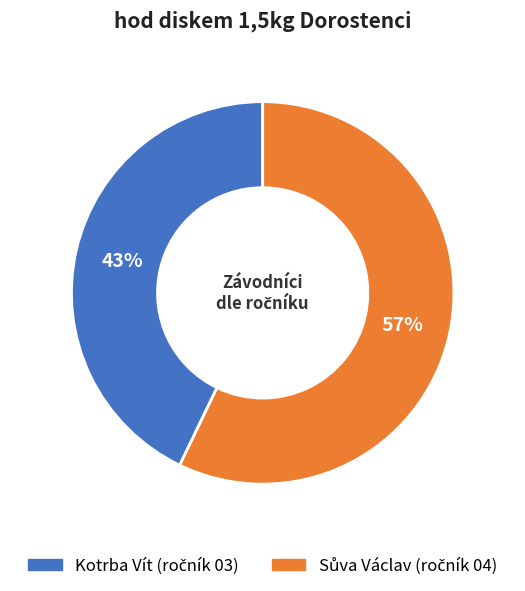

Is Kotrba Vít the majority of the pie?

No